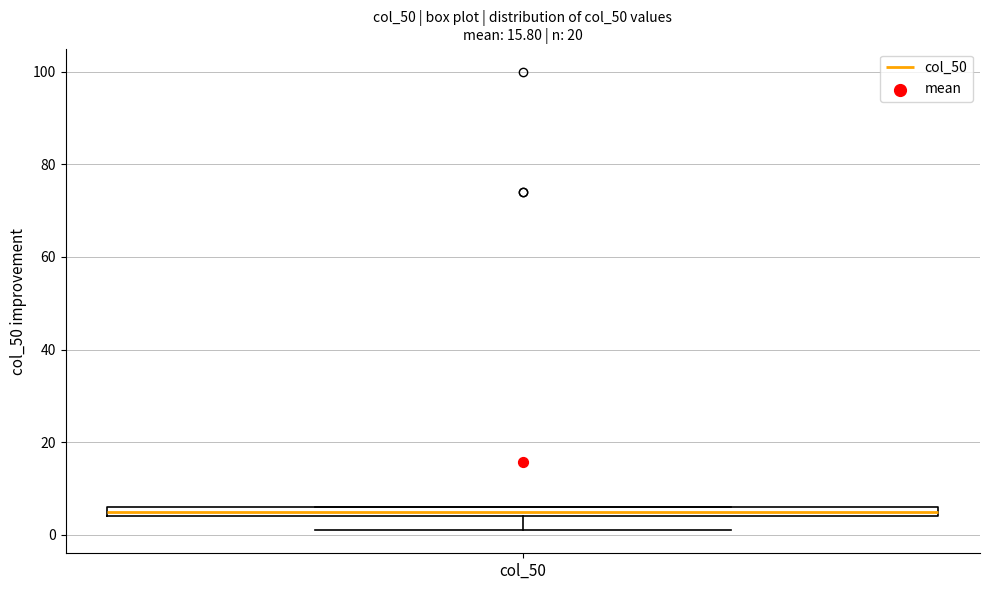

Where is the lower edge of the box for col_50 on the y-axis? The values are not printed on the chart, so give them approximately, as read against the axis.

4